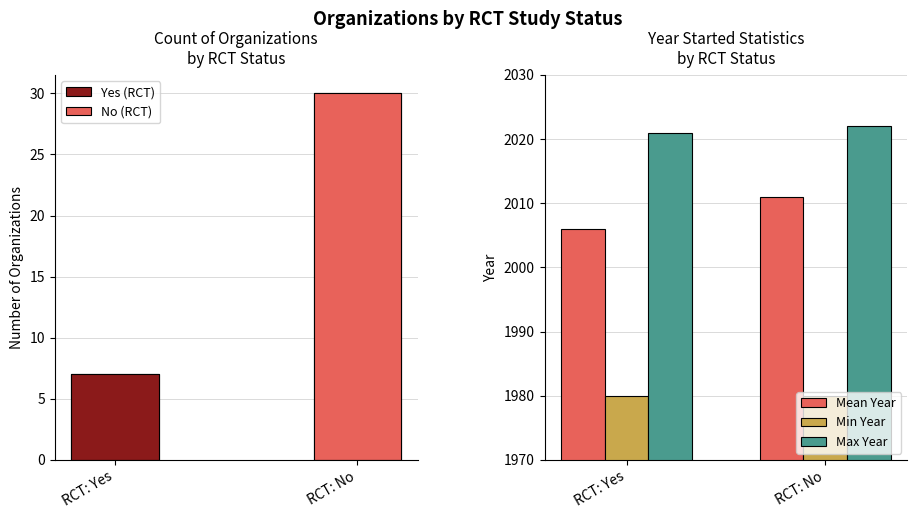

Between RCT: No and RCT: Yes, which is larger?

RCT: No